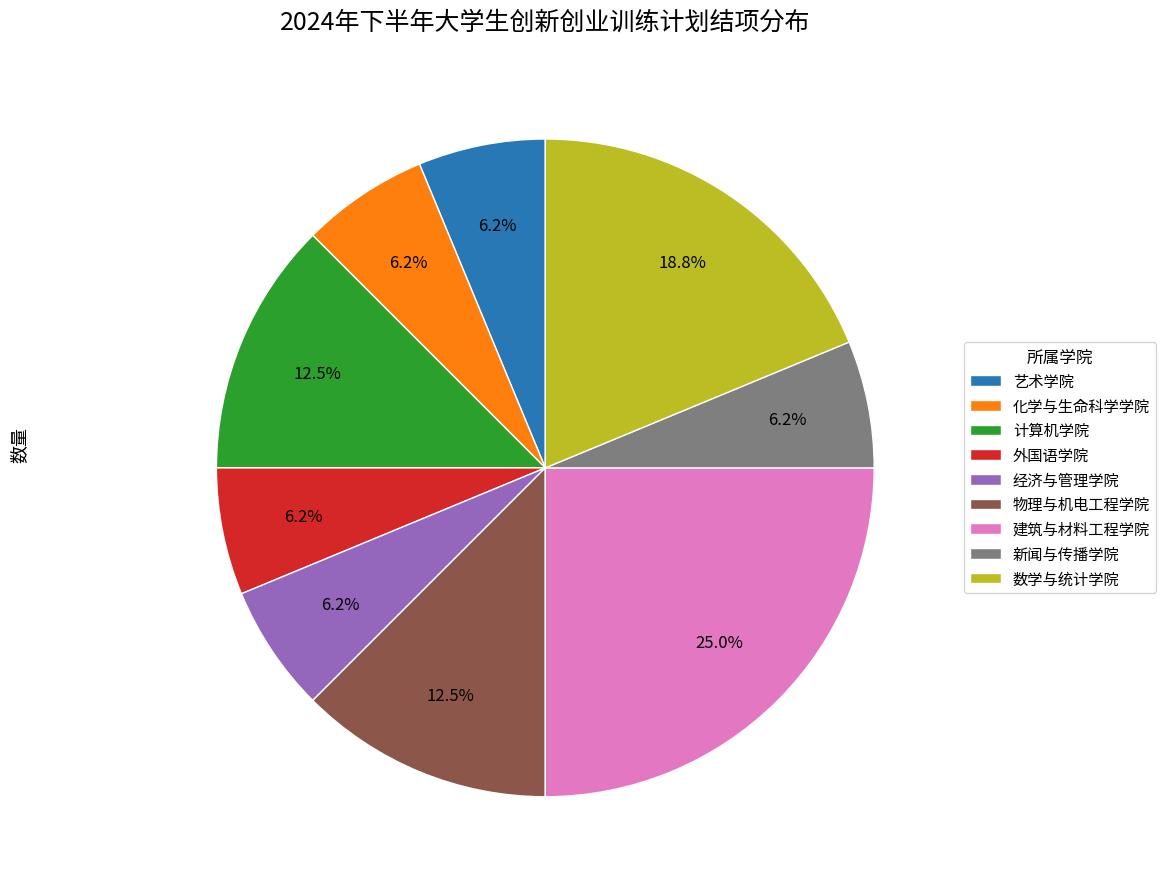

Is there a majority slice in this chart?

No